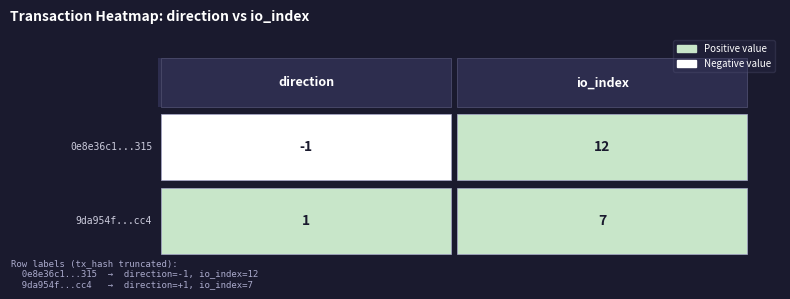

At which category is the sum across all series the highest?

io_index